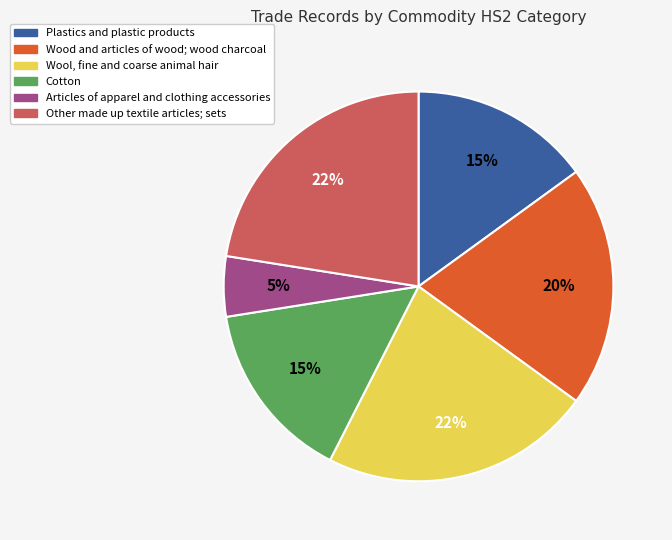

Between Other made up textile articles; sets and Plastics and plastic products, which is larger?

Other made up textile articles; sets